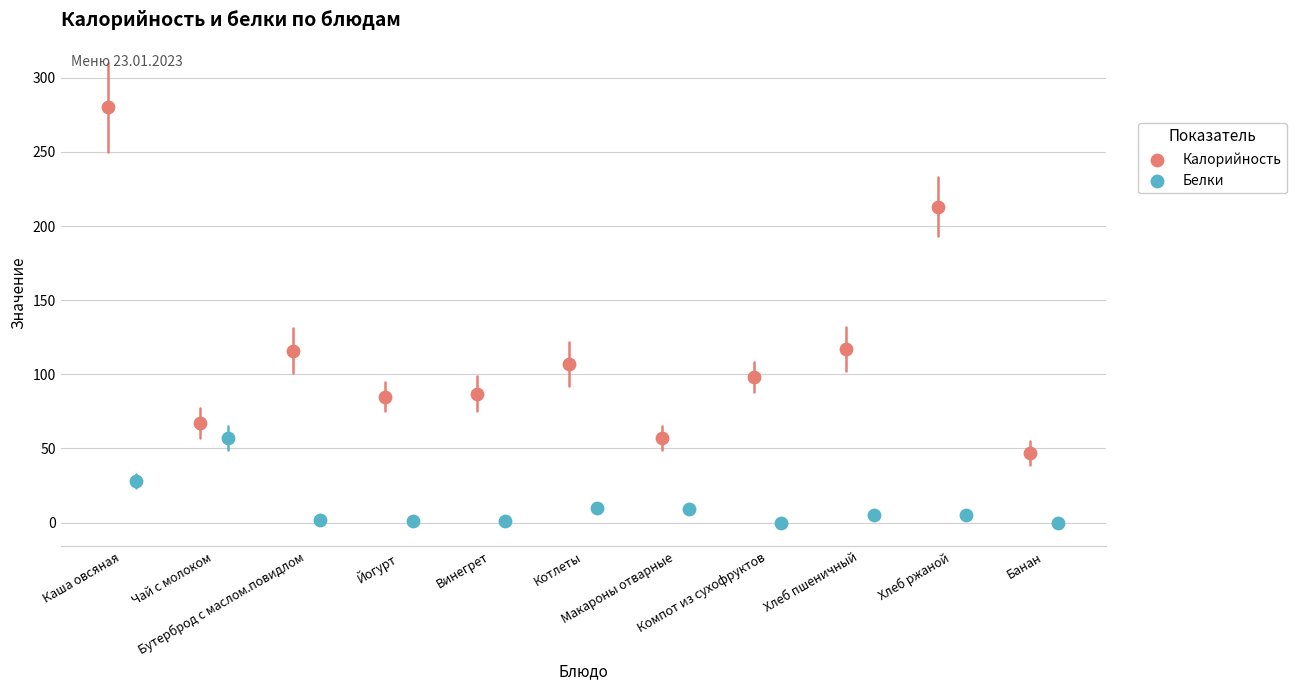

Which series contains the lowest Y value?

Белки